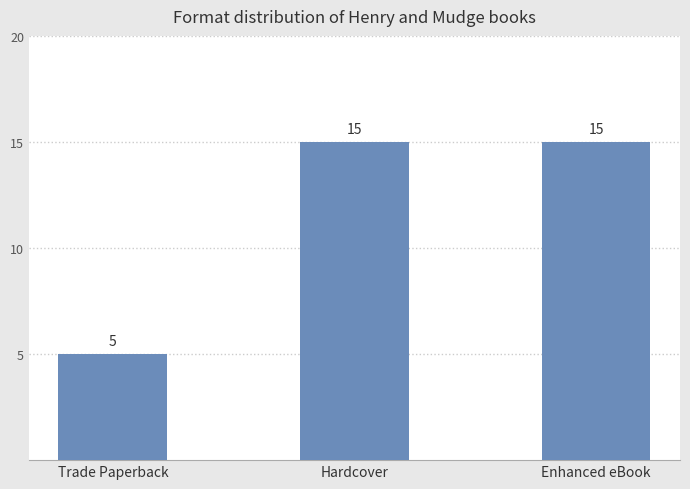

What is the difference between the values at Trade Paperback and Hardcover?

10